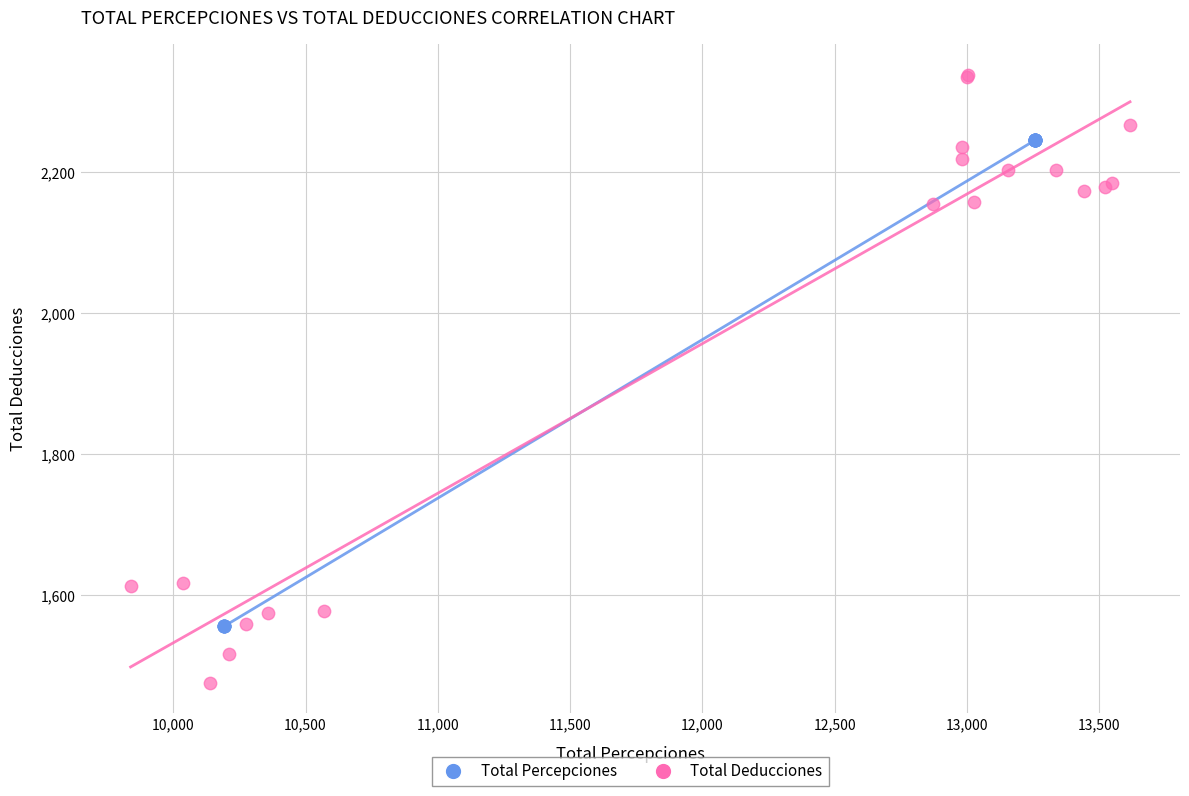

Which series has the largest Y range (max minus min)?

Total Deducciones